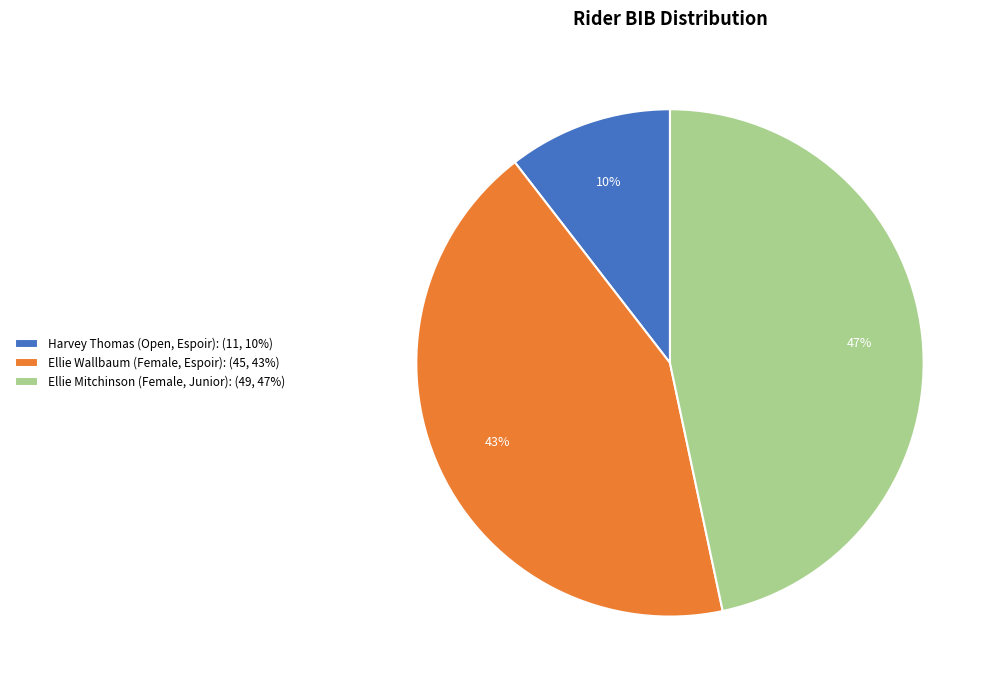

To the nearest percent, what is the average slice percentage?

33%